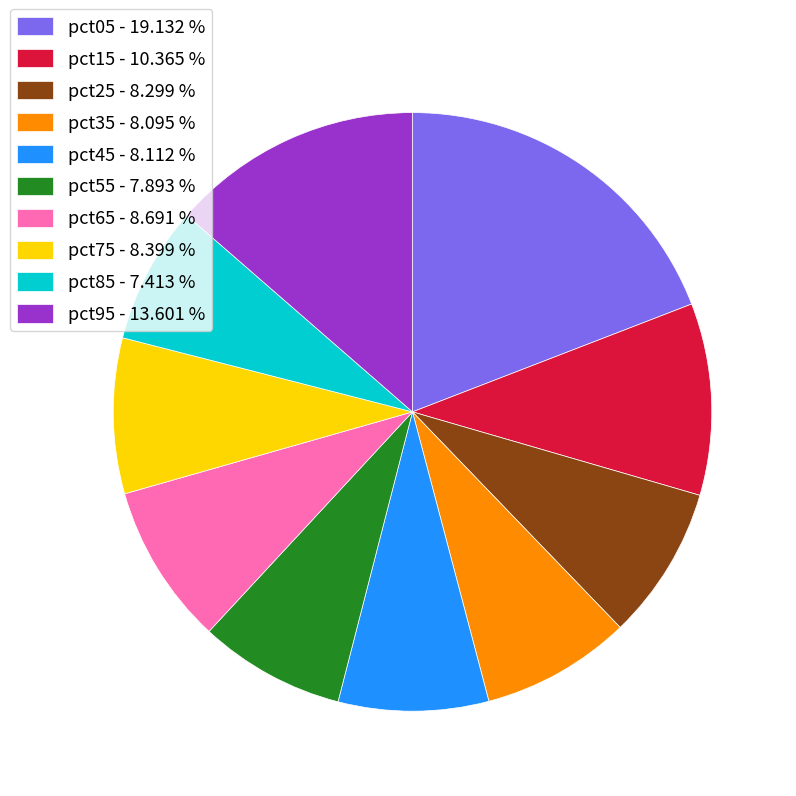

Is there any slice that represents more than half of the pie?

No